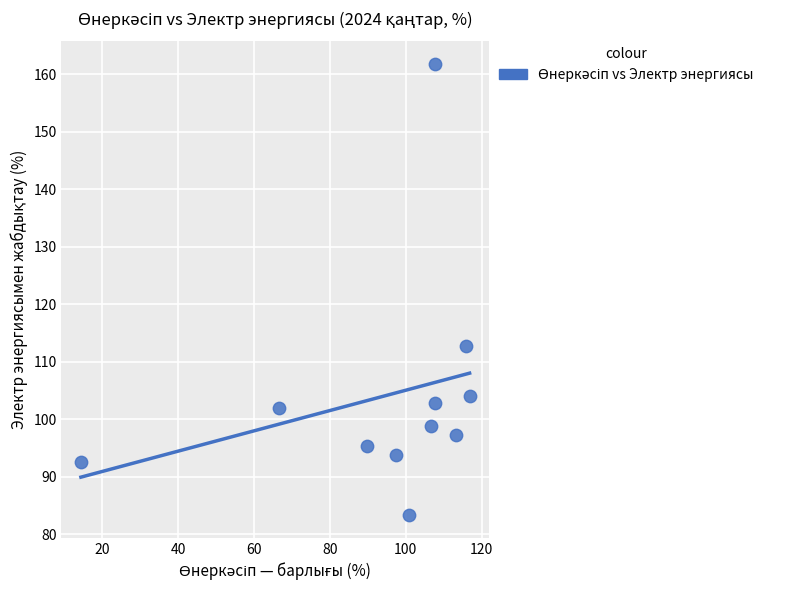

What is the average X value?

94.3